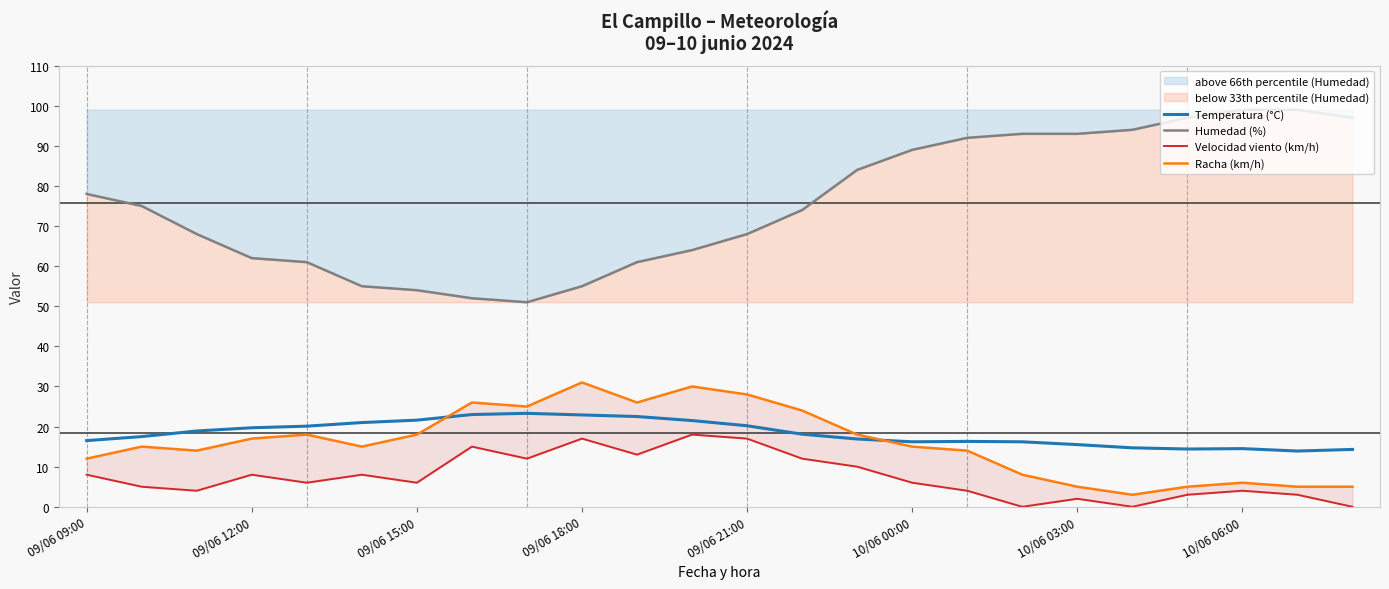

True or false: Racha (km/h) and Temperatura (°C) cross at least once.

True